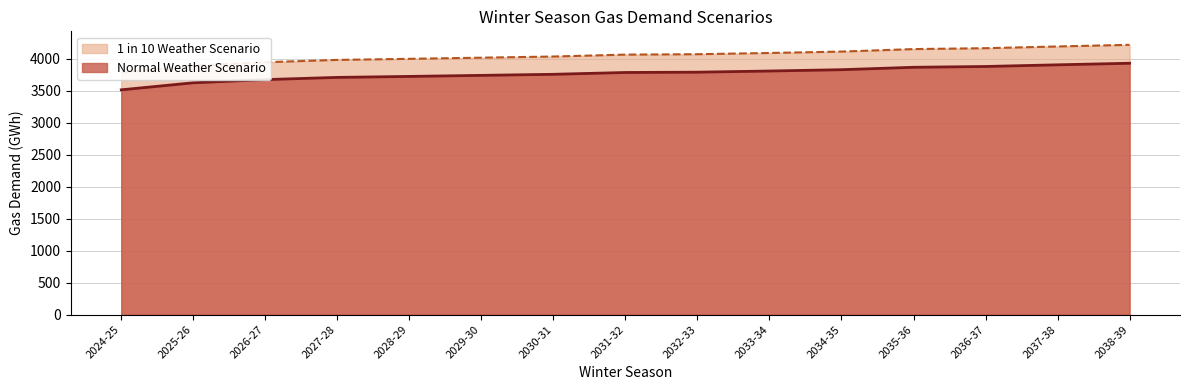

At which label does 1 in 10 Weather Scenario reach its peak?

2038-39